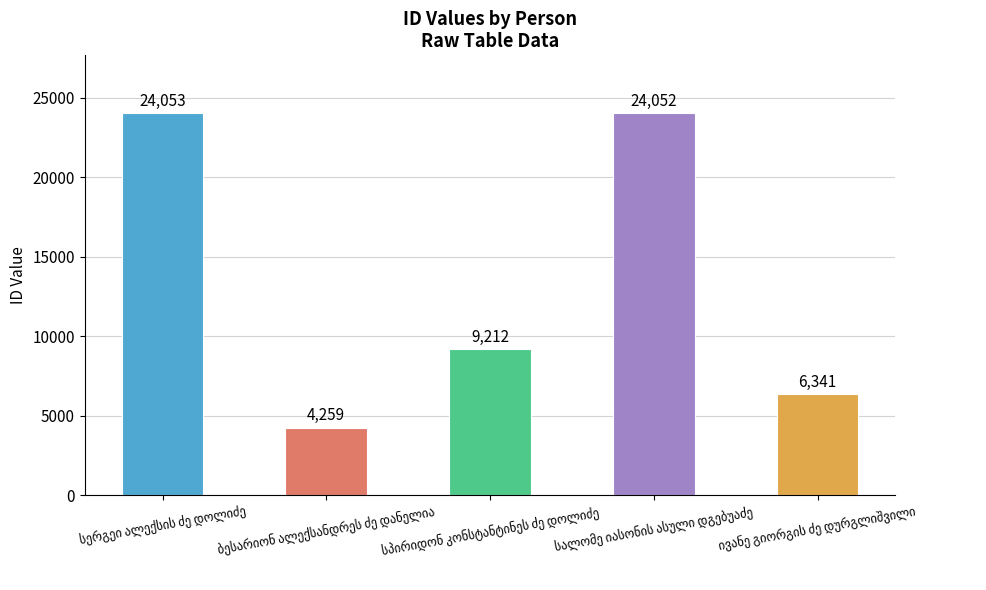

Reading right to left, list all the values displayed in this chart.

6341	24052	9212	4259	24053